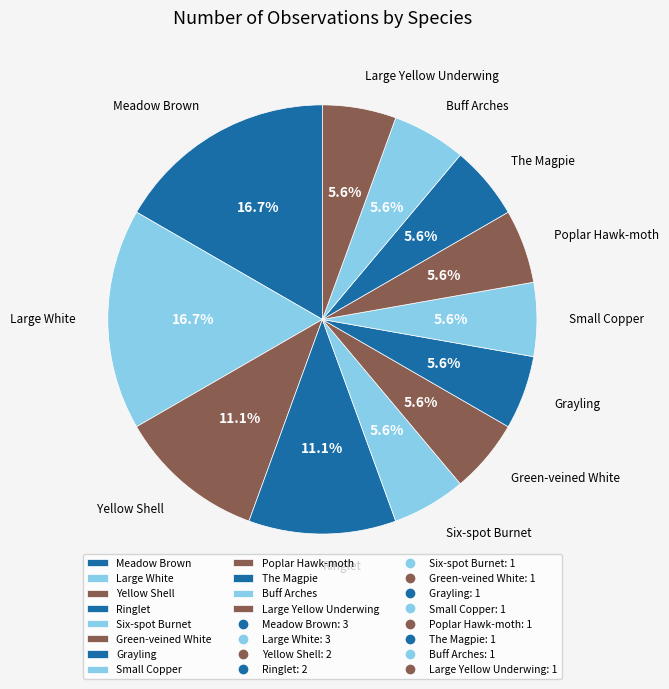

How many segments does this pie chart have?

12